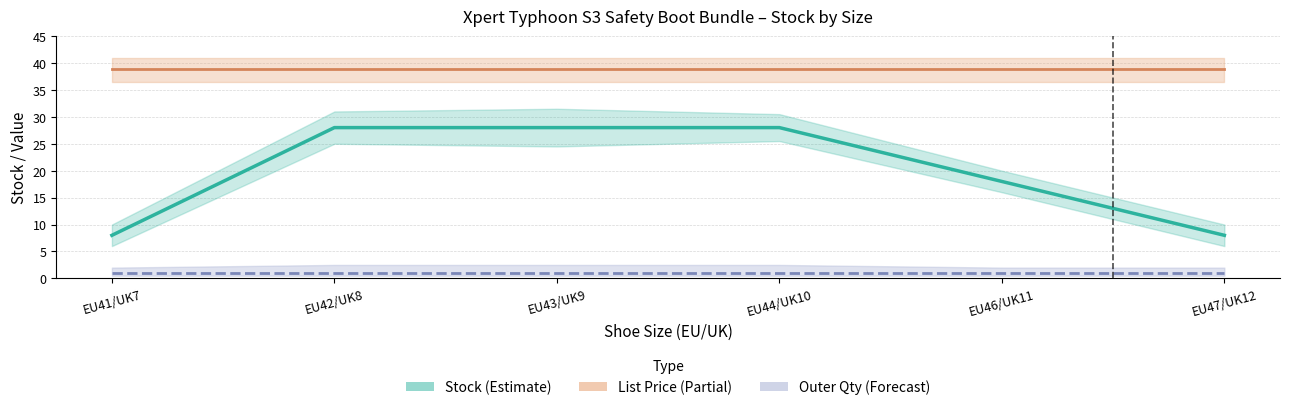

What is the label of the 2nd point from the right?

EU46/UK11